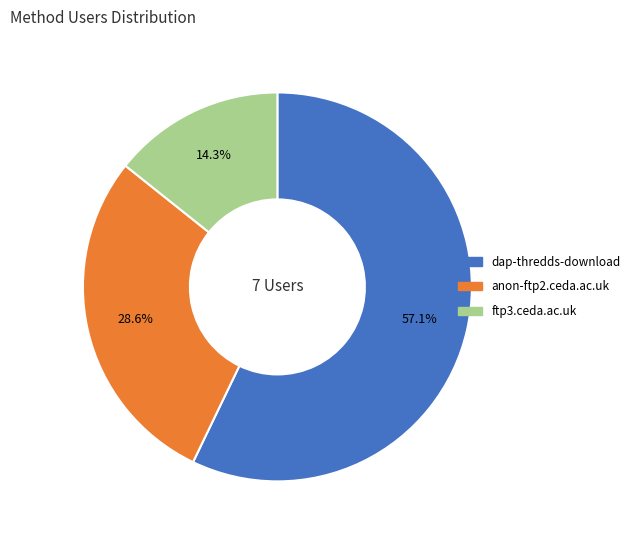

To the nearest percent, what portion does anon-ftp2.ceda.ac.uk represent?

29%